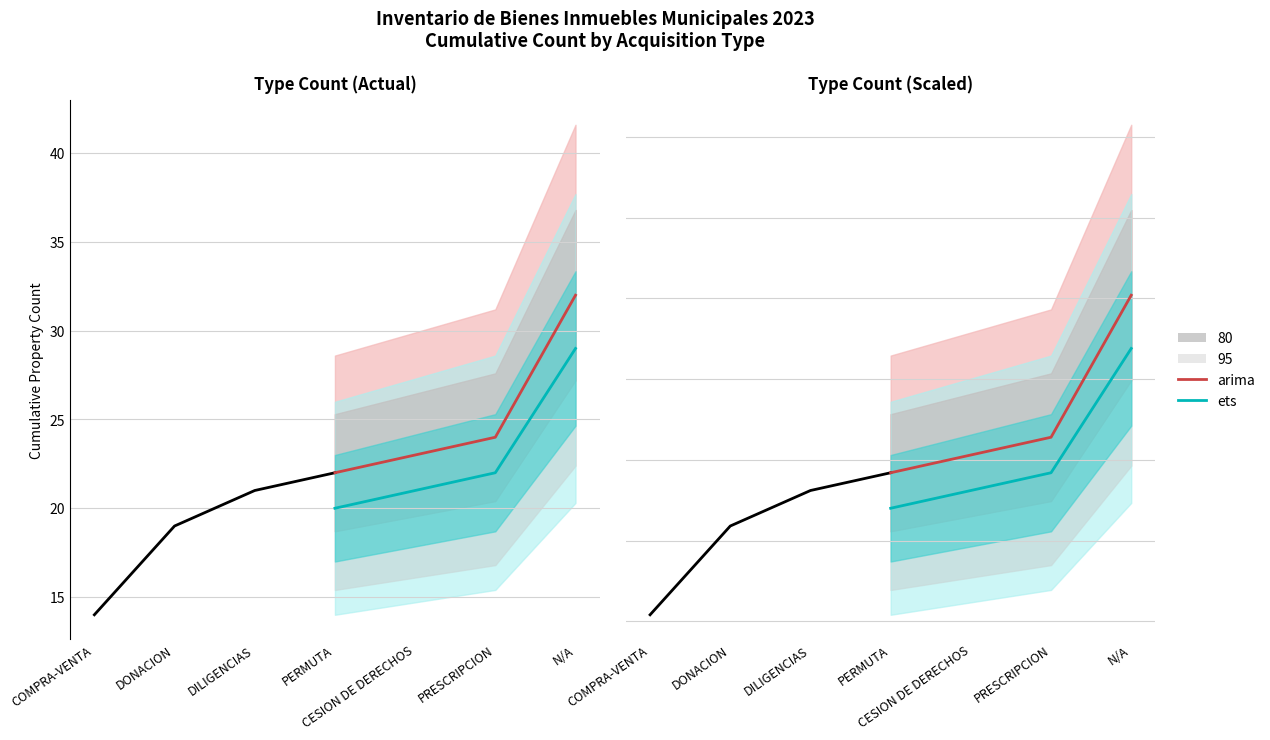

What is the label of the 4th point from the left?

PERMUTA